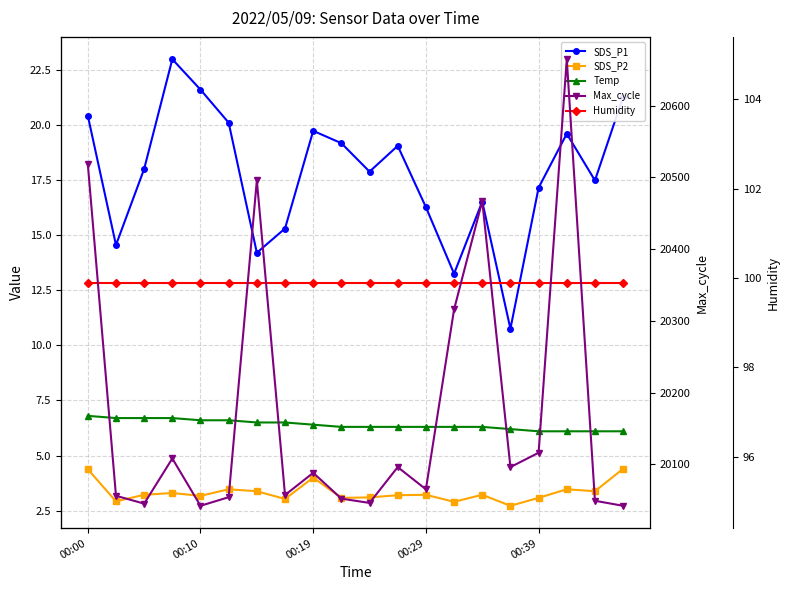

Is it true that Humidity equals 168.1 at 00:00?

False